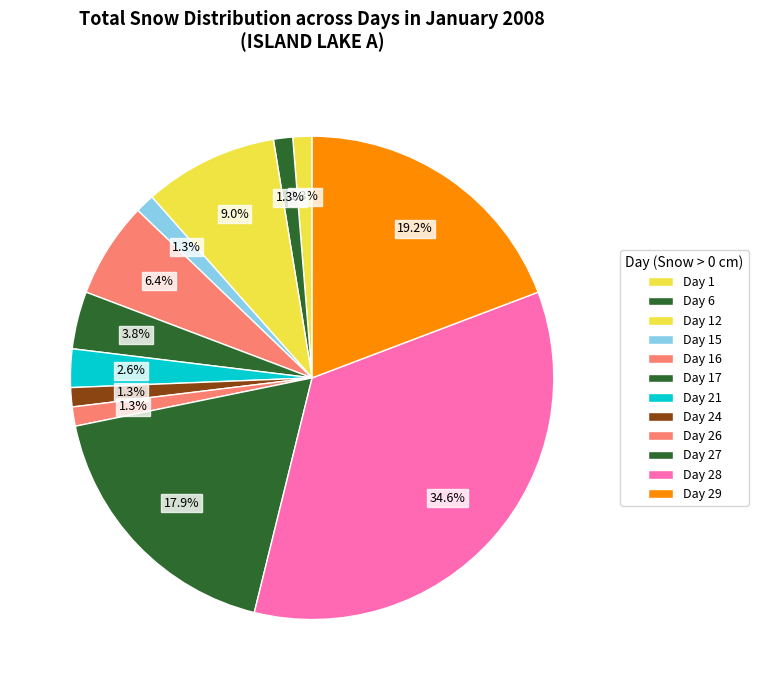

Which slice is the largest?

Day 28